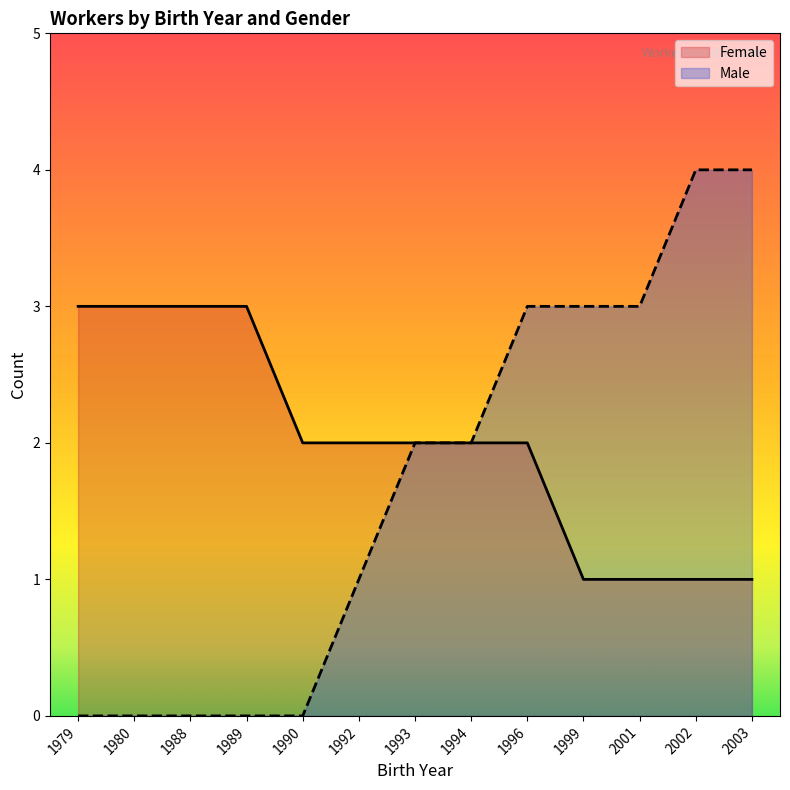

What is the sum of all Male values?

22